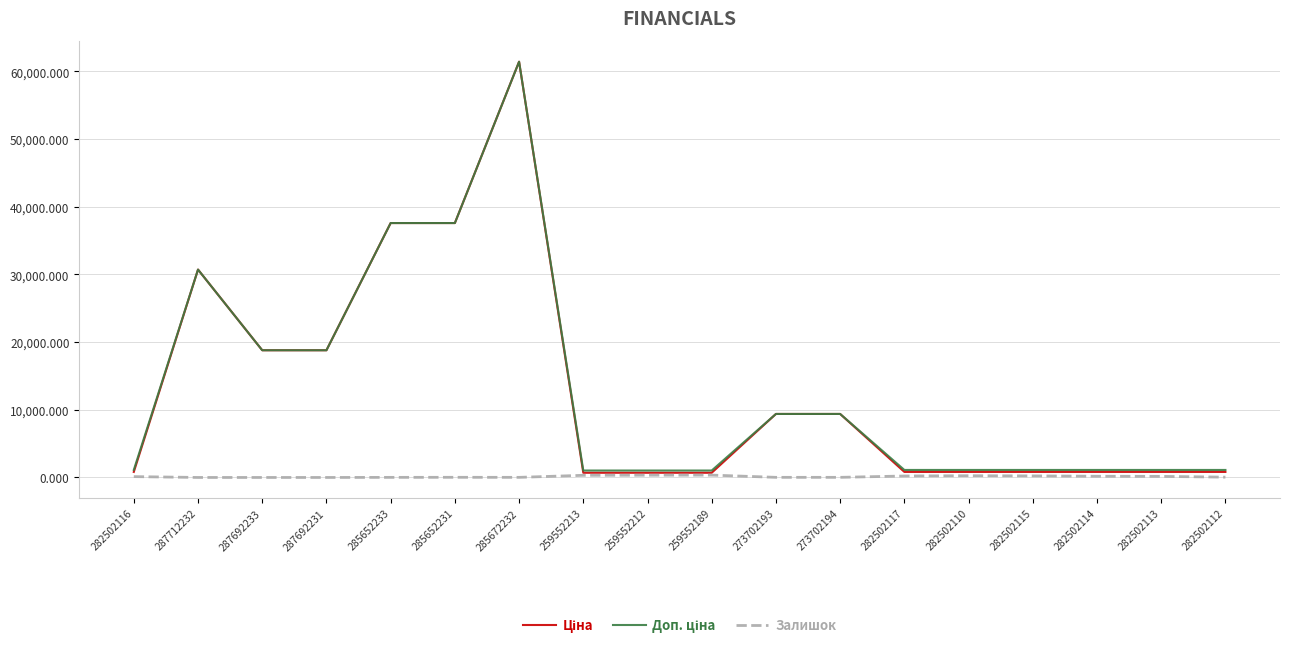

How many lines are shown in the chart?

3